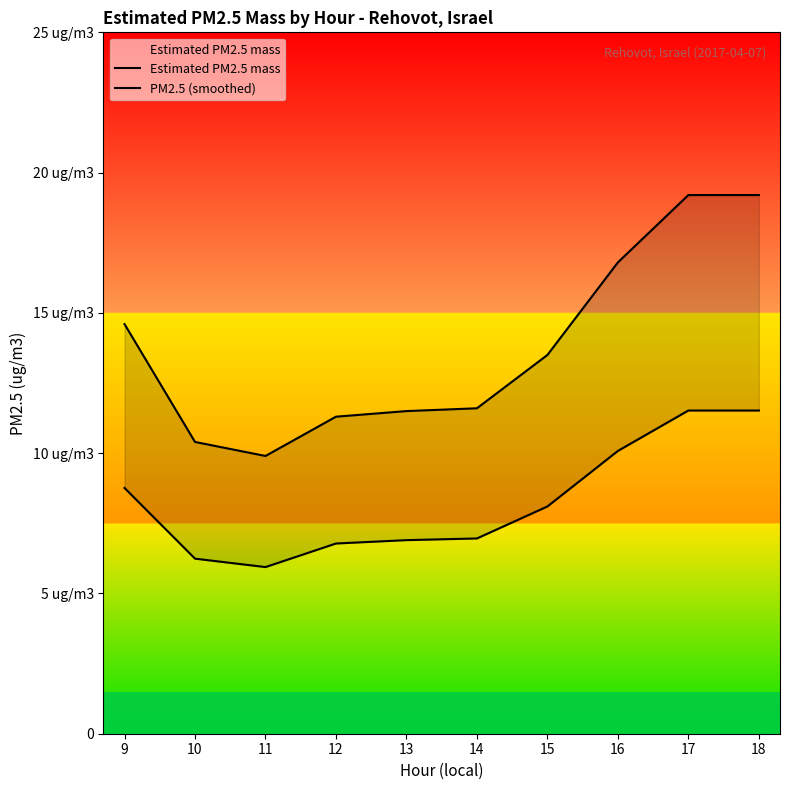

What is the difference between the second highest and second lowest values in the Estimated PM2.5 mass series?

8.8